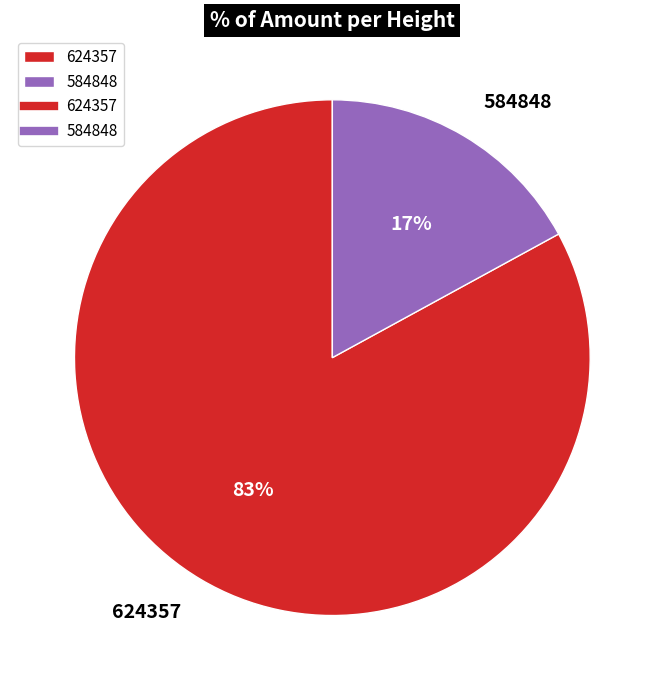

What percentage is the 584848 slice, to the nearest percent?

17%